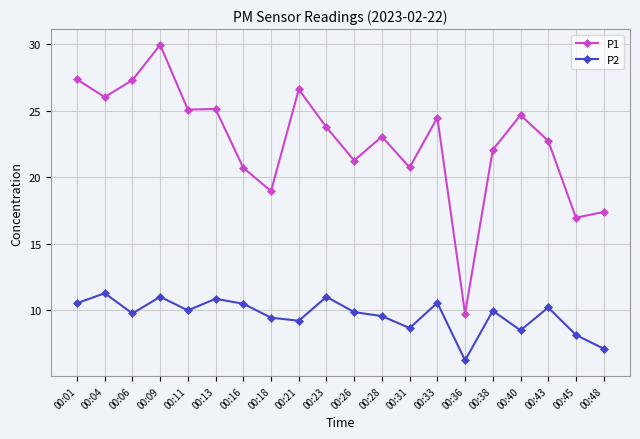

How many data points does each series have?

20